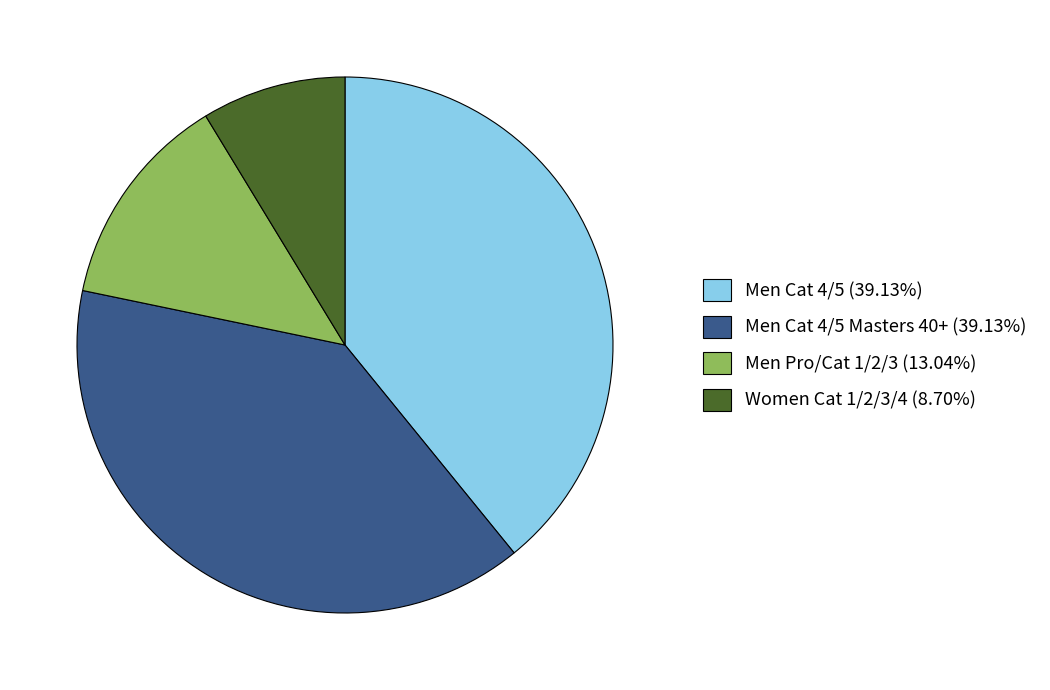

Does Men Cat 4/5 Masters 40+ (39.13%) represent more than half of the total?

No